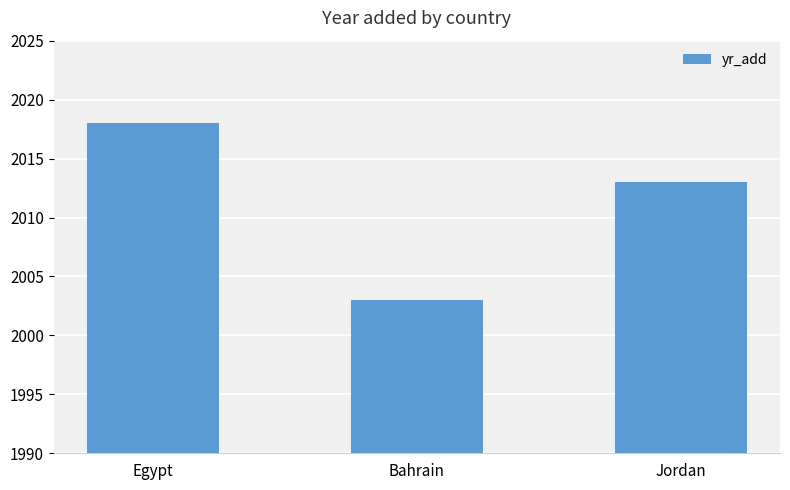

Reading left to right, list all the values displayed in this chart.

2018	2003	2013